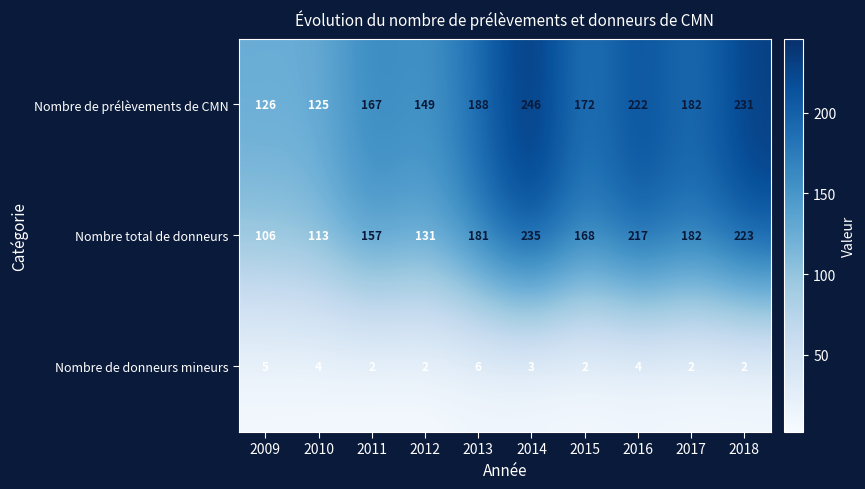

Which label corresponds to the largest value in the chart?

2014